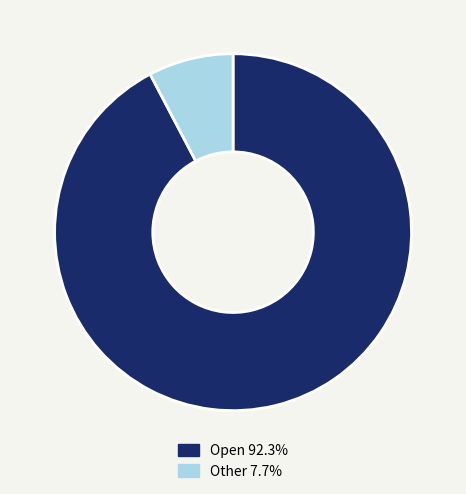

What is the ratio of the value at Open to the value at Other?

12.0